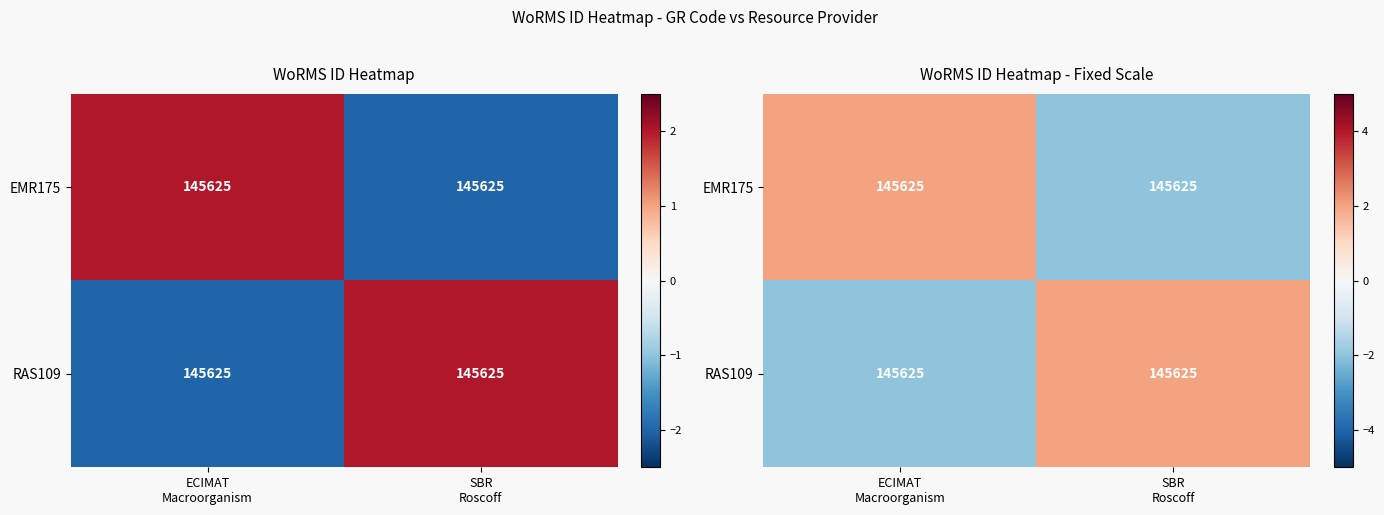

How many negative values does the EMR175 series have?

1